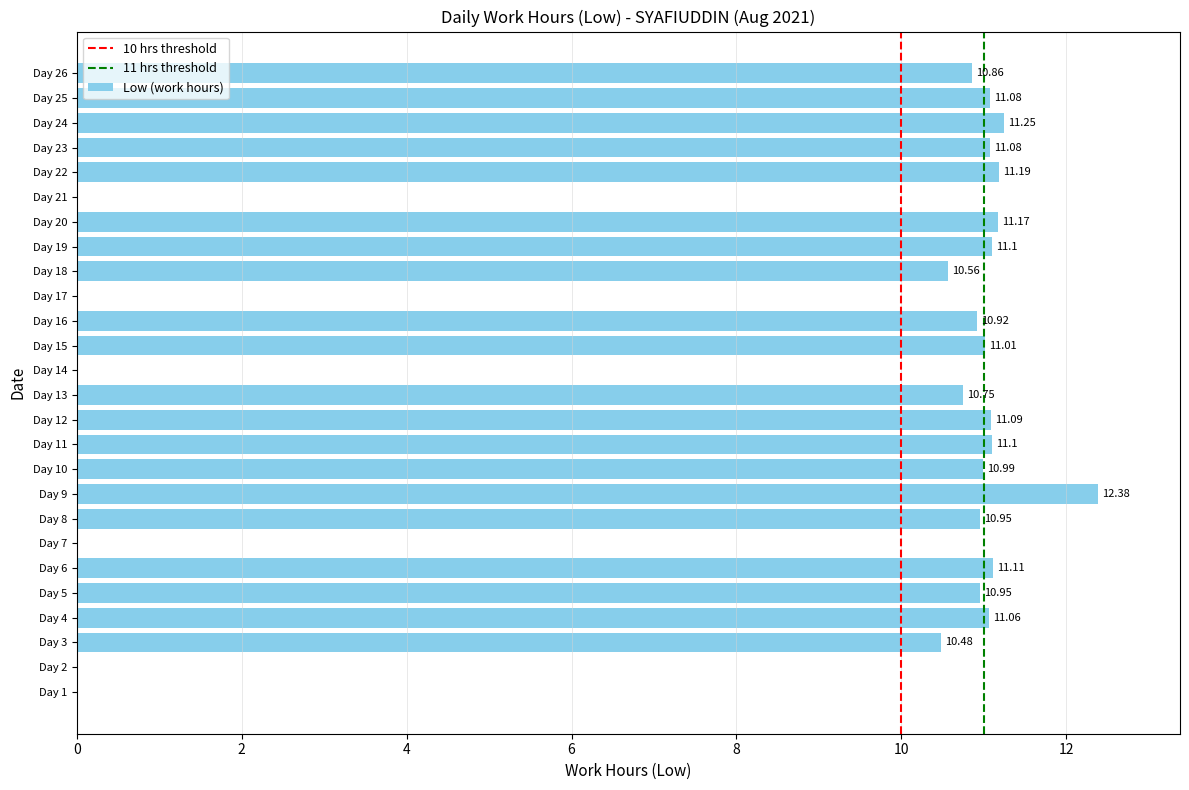

What is the change in value from Day 3 to Day 22?

+0.7